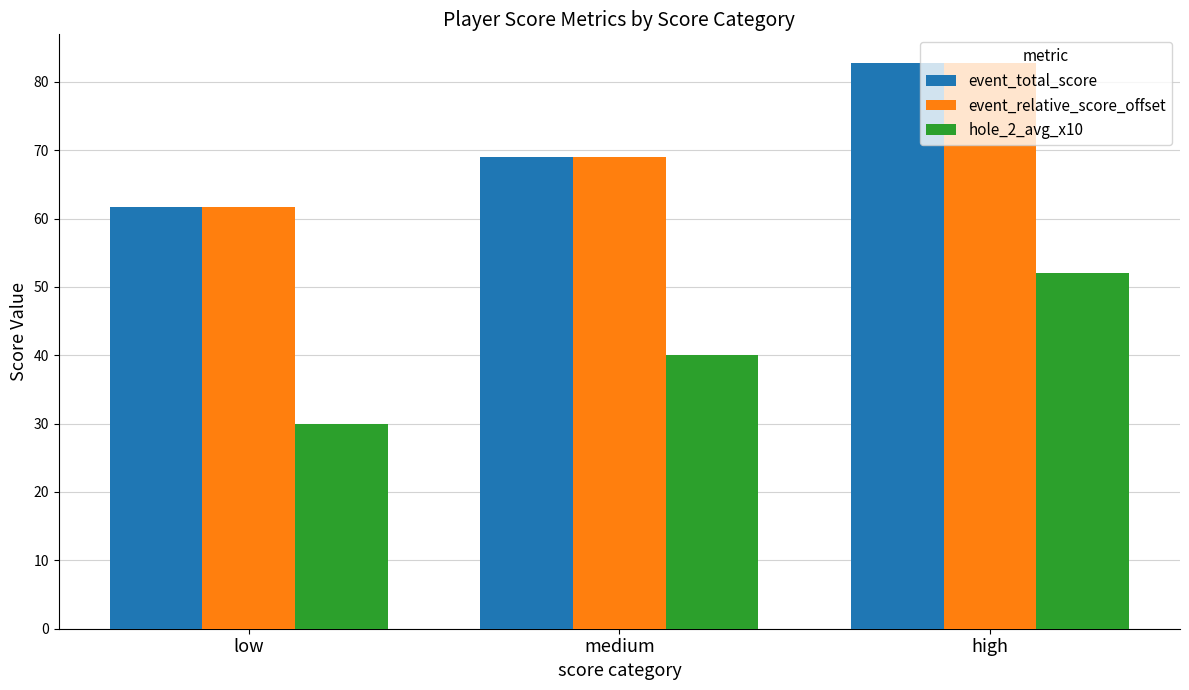

Reading right to left, what are all the values shown in this chart?

event_total_score: high=82.8	medium=69.0	low=61.7
event_relative_score_offset: high=82.8	medium=69.0	low=61.7
hole_2_avg_x10: high=52.0	medium=40.0	low=30.0